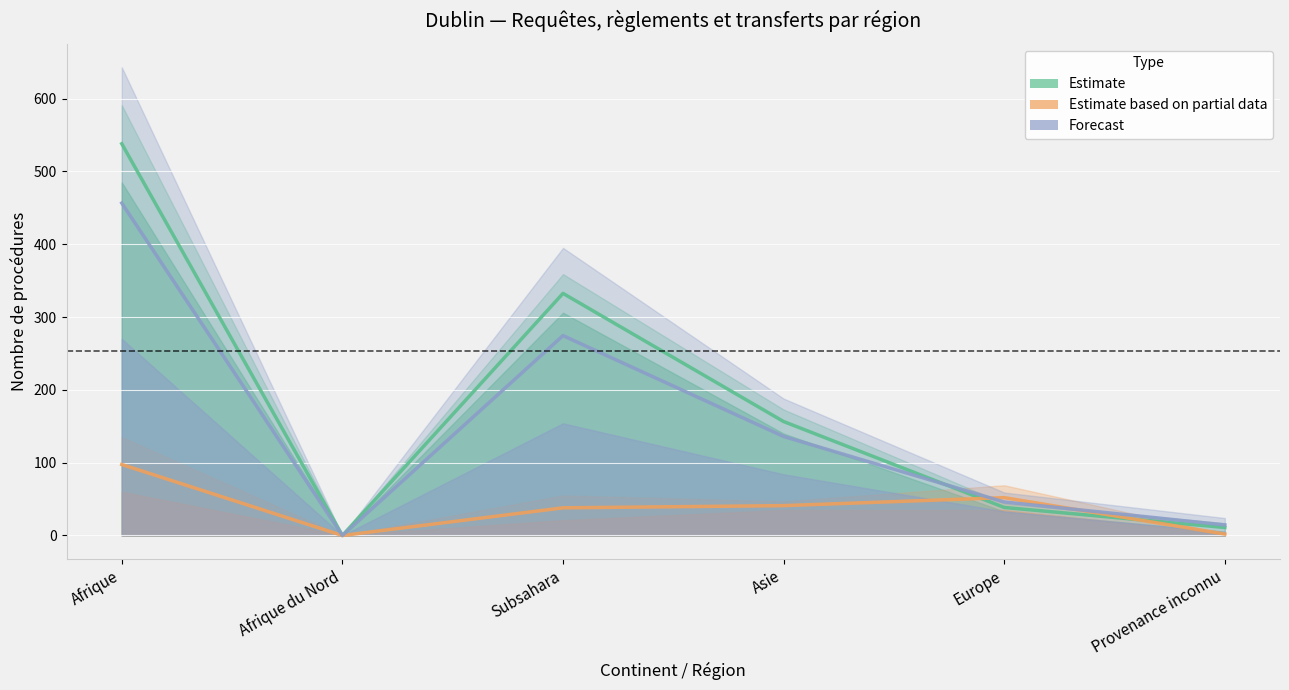

Reading left to right, list all the values displayed in this chart.

Estimate: Afrique=538.0	Afrique du Nord=0.0	Subsahara=332.5	Asie=156.5	Europe=38.5	Provenance inconnu=11.0
Estimate based on partial data: Afrique=97.5	Afrique du Nord=0.0	Subsahara=38.0	Asie=41.0	Europe=52.0	Provenance inconnu=2.0
Forecast: Afrique=456.5	Afrique du Nord=0.0	Subsahara=274.5	Asie=136.0	Europe=46.0	Provenance inconnu=14.5